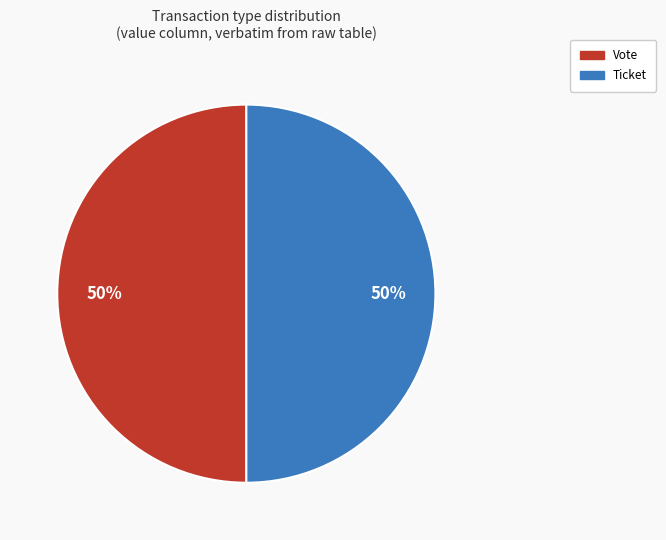

To the nearest percent, what is the average slice percentage?

50%